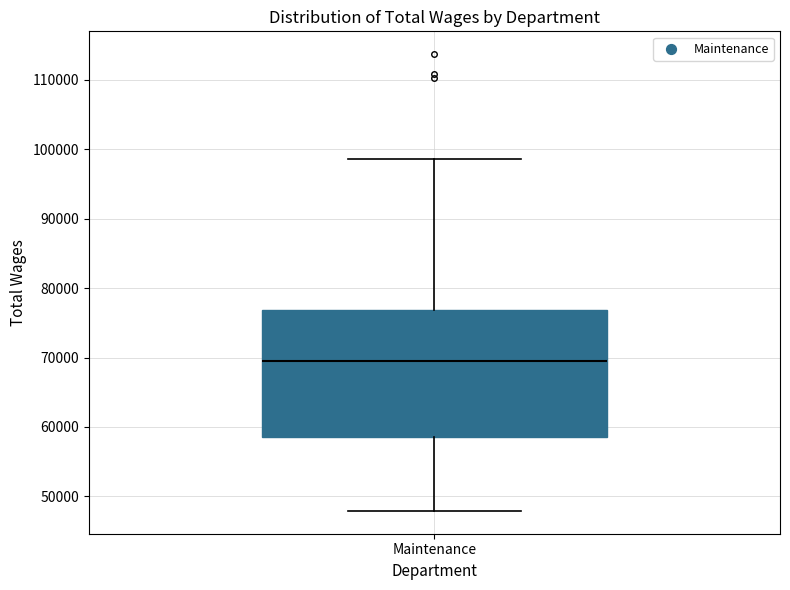

Read this box plot against the y-axis: the position of the median line, the range covered by the box, and the ends of both whiskers. The values are not printed on the chart, so give them approximately, as read against the axis.

median 70000, box 59000 to 77000, whiskers 48000 to 99000